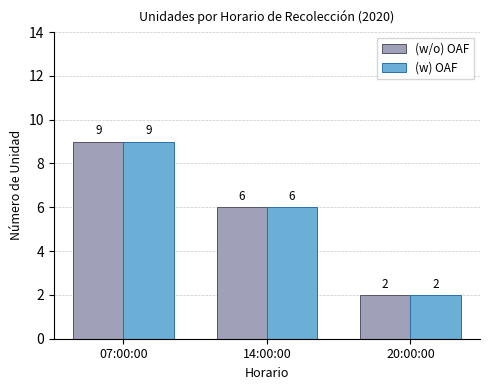

How many values in the (w) OAF series are below 6?

1